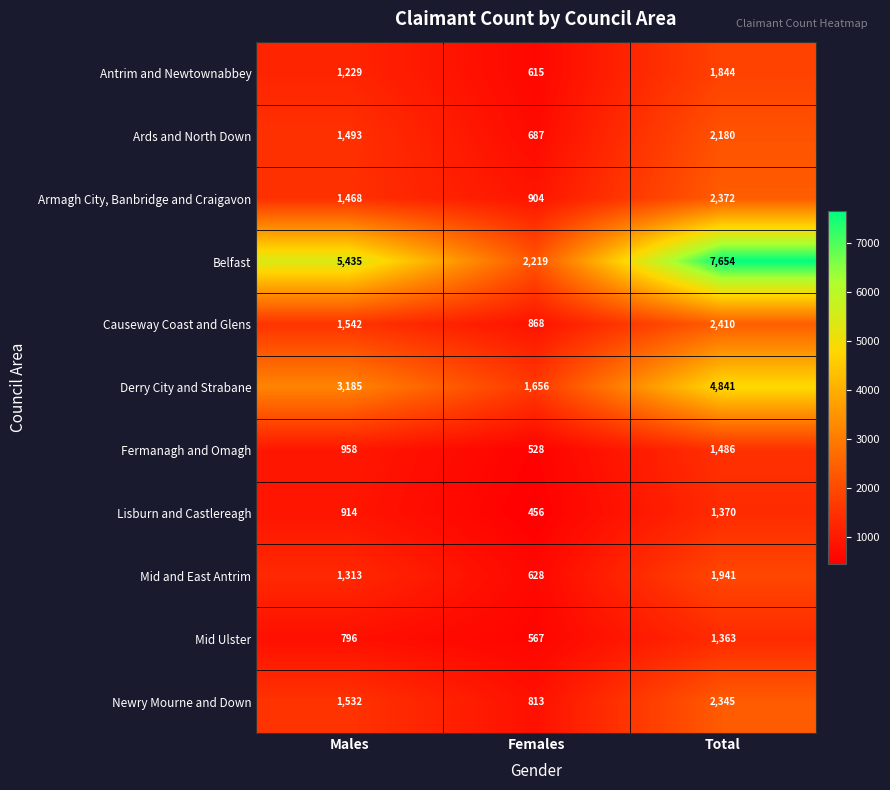

The value of Derry City and Strabane at Females is 1656. True or false?

True